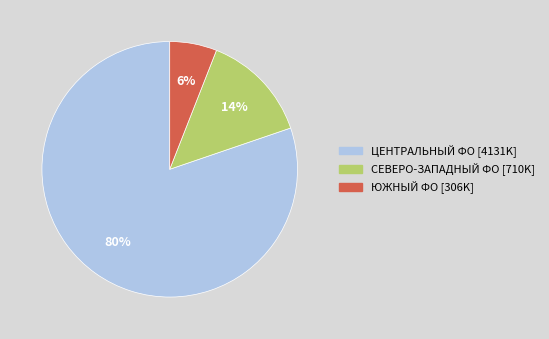

Is there any slice that represents more than half of the pie?

Yes